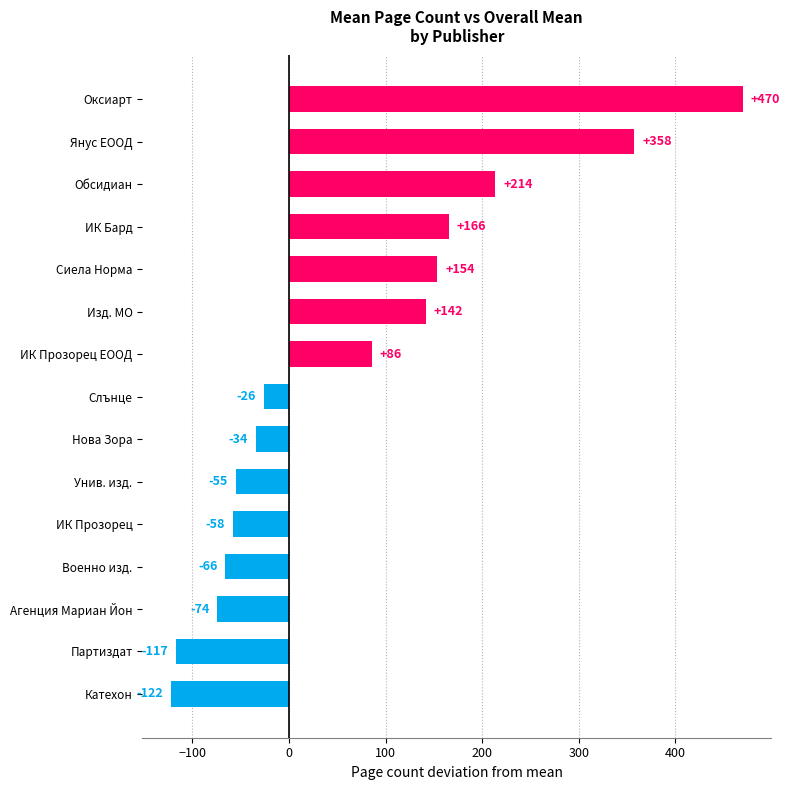

List the labels in order of value, largest first.

Оксиарт, Янус ЕООД, Обсидиан, ИК Бард, Сиела Норма, Изд. МО, ИК Прозорец ЕООД, Слънце, Нова Зора, Унив. изд., ИК Прозорец, Военно изд., Агенция Мариан Йон, Партиздат, Катехон